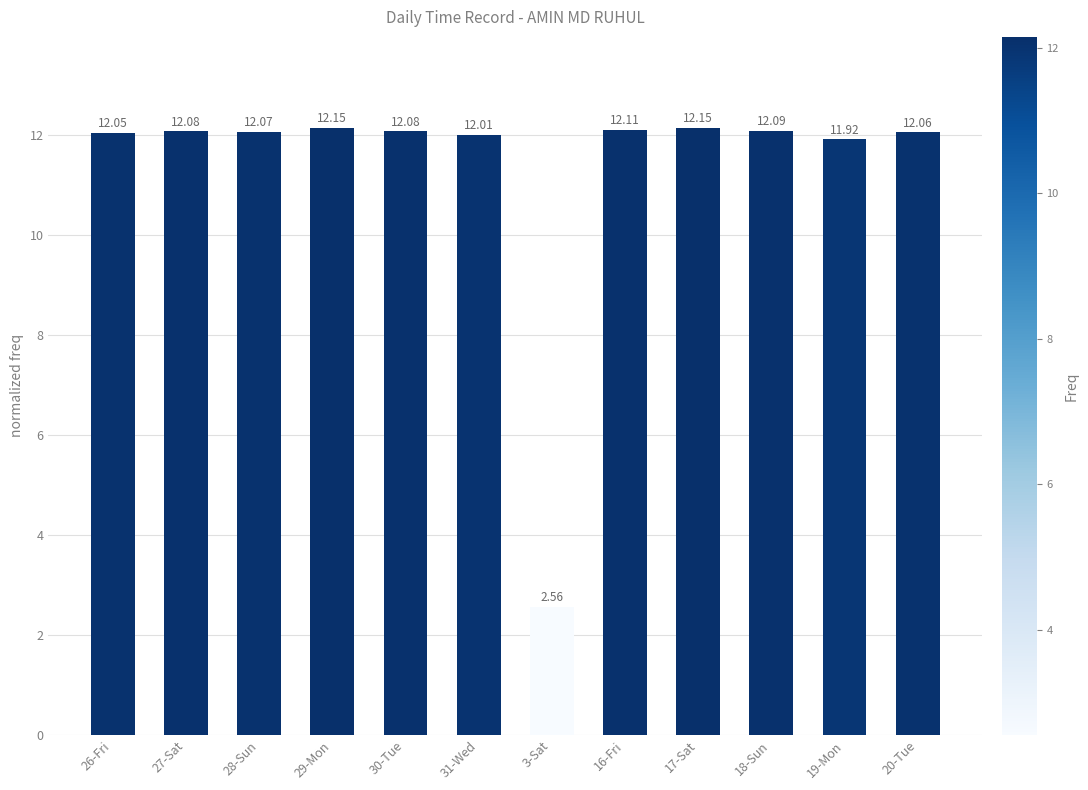

Approximately how many times larger is the value at 18-Sun compared to 3-Sat?

4.7